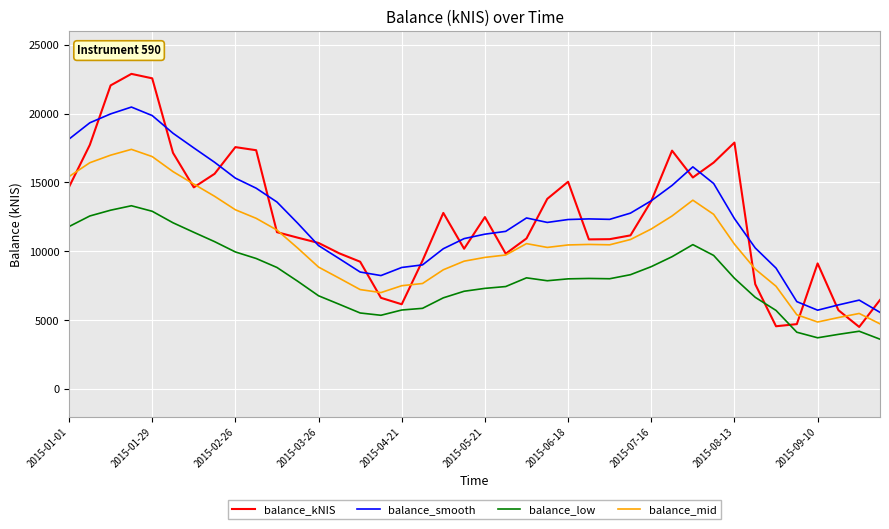

List the series in order of their peak value, lowest first.

balance_low, balance_mid, balance_smooth, balance_kNIS